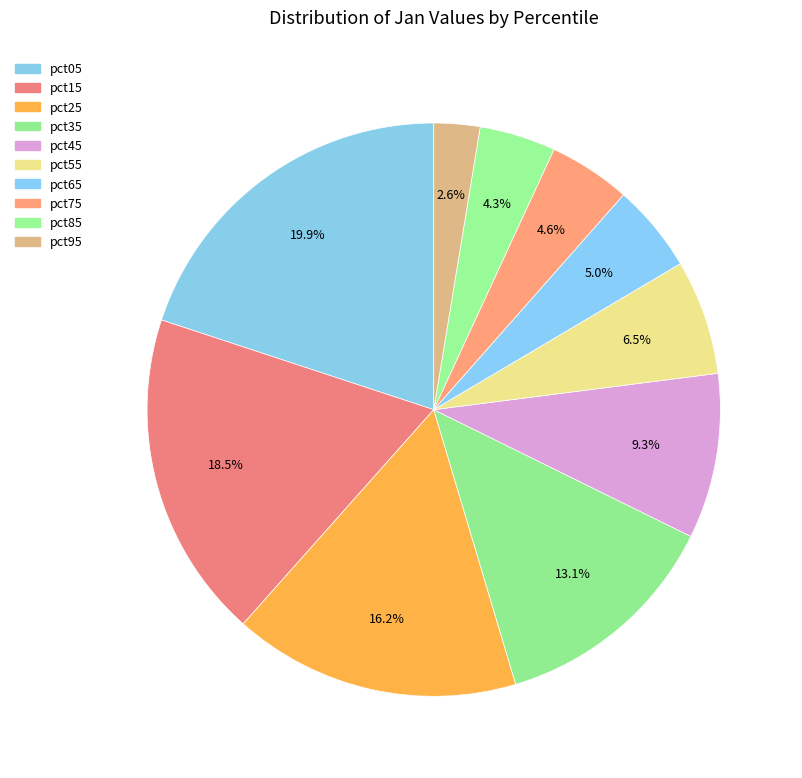

How many segments does this pie chart have?

10